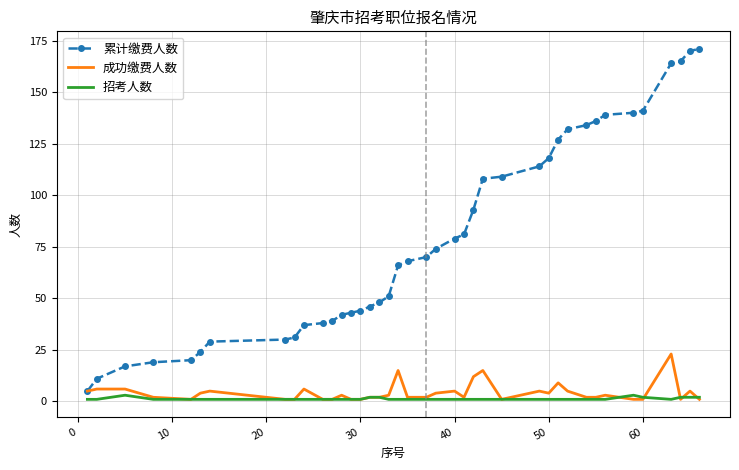

True or false: 累计缴费人数 and 招考人数 intersect in this chart.

False